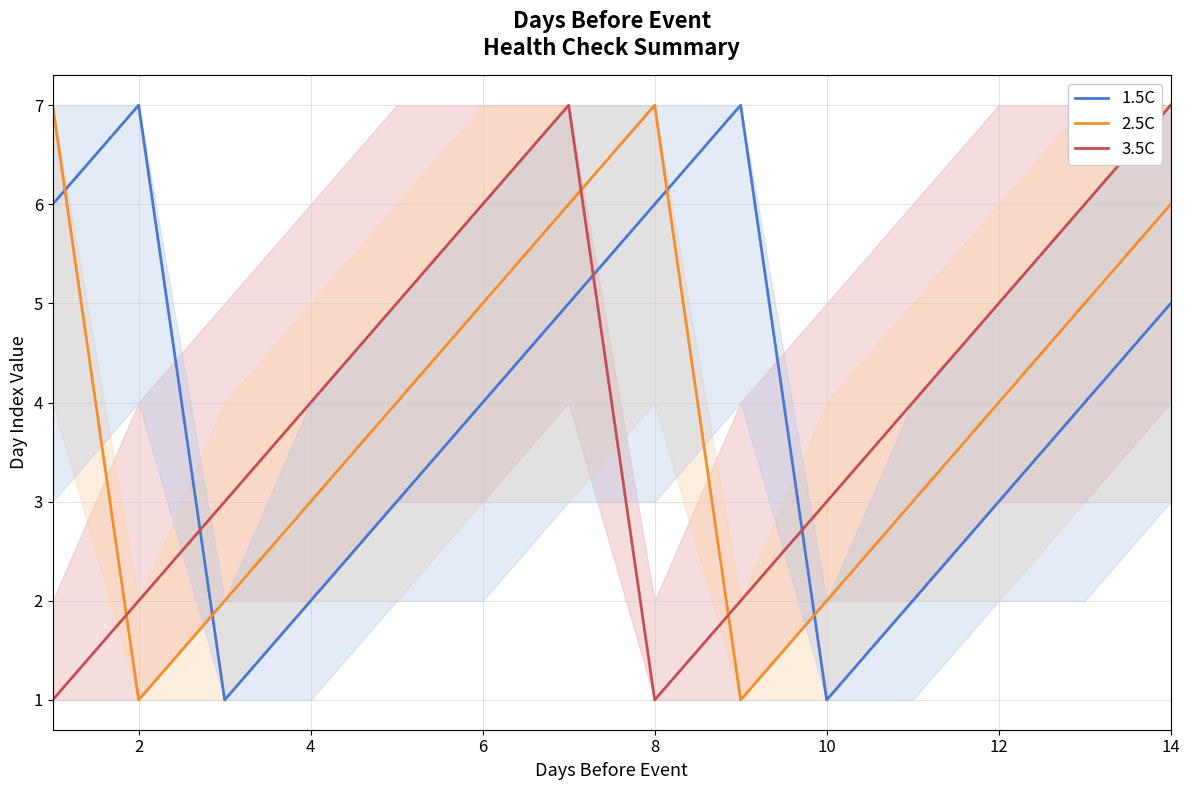

How many intersections are there between 1.5C and 3.5C?

3